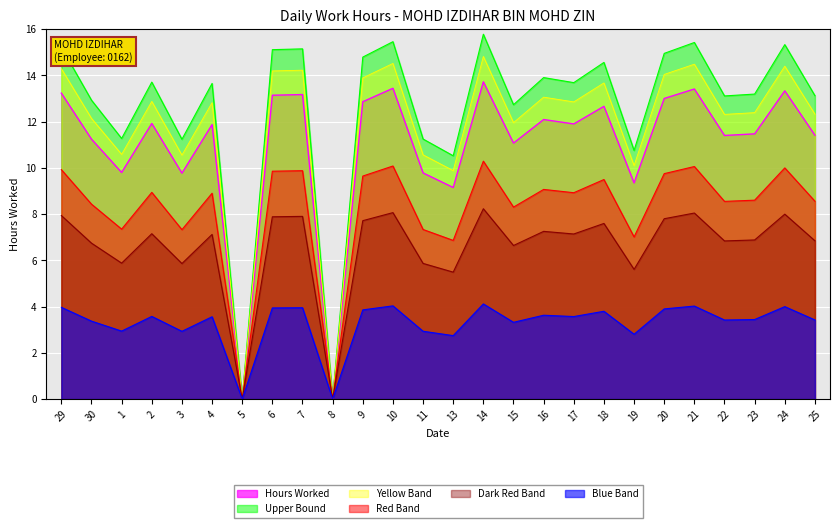

Rank the categories by value from lowest to highest.

5, 8, 13, 19, 3, 11, 1, 15, 30, 22, 25, 23, 4, 17, 2, 16, 18, 9, 20, 6, 7, 29, 24, 21, 10, 14